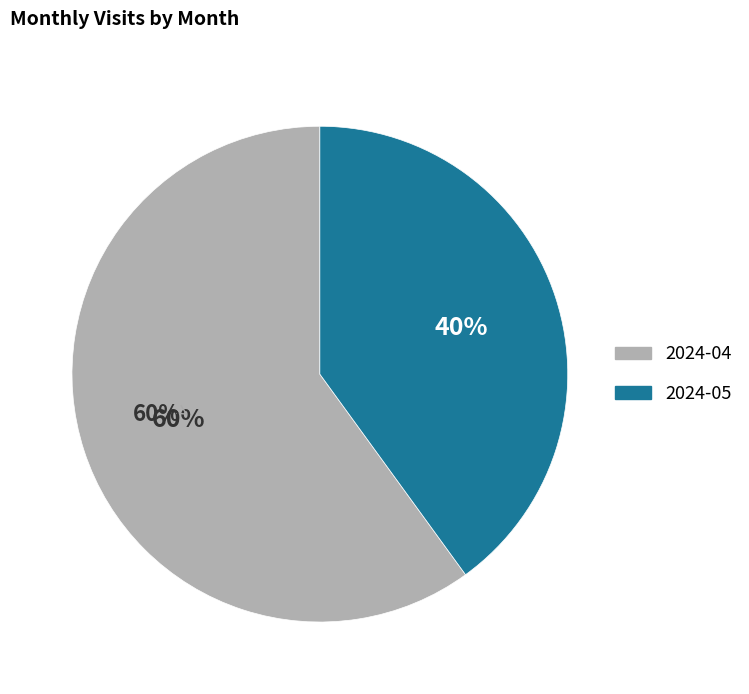

To the nearest percent, what percentage of the pie is 2024-05?

40%